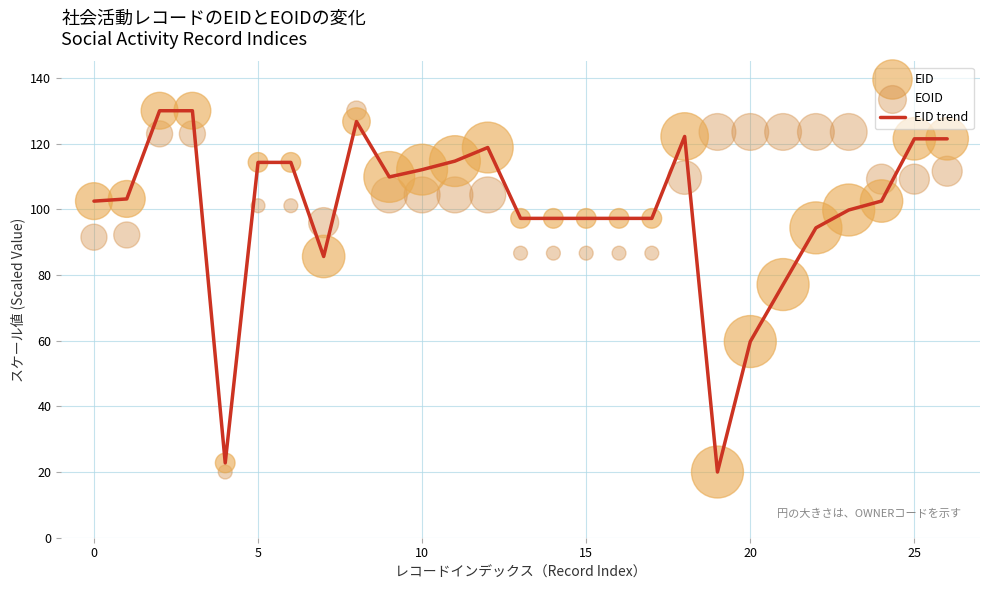

Which series contains the lowest Y value?

EID trend